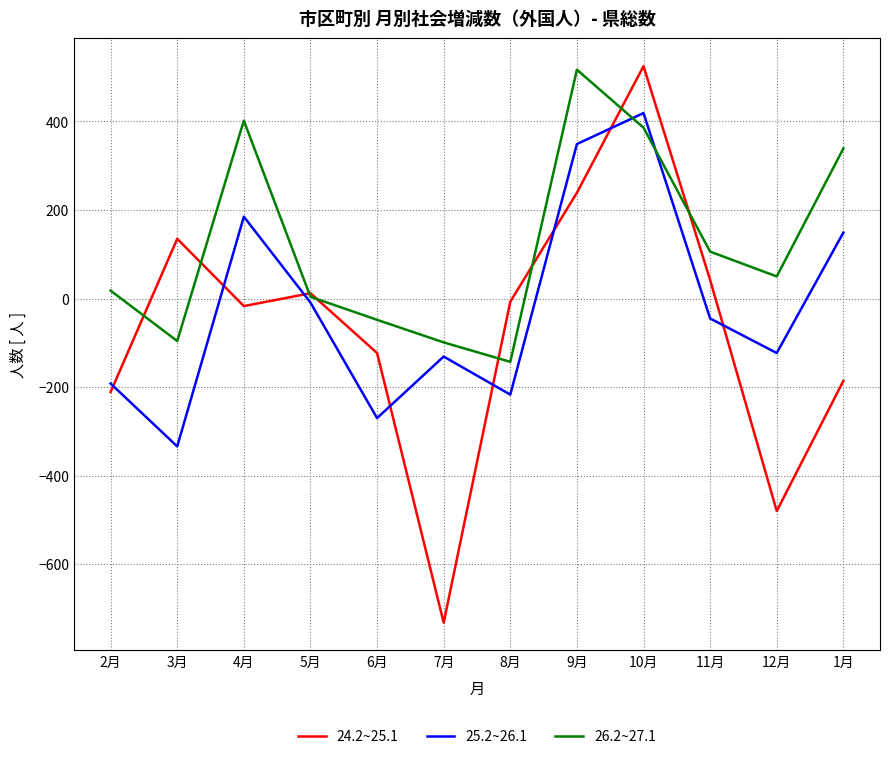

What is the sum of the 25.2~26.1 values at 5月 and 4月?

176